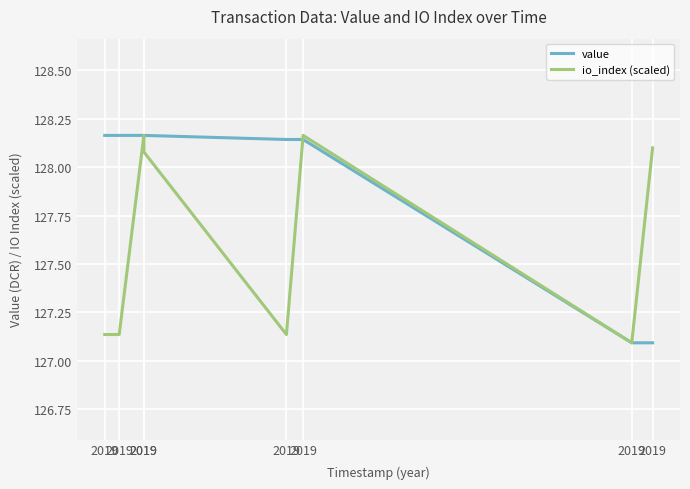

List the labels in order of value value, smallest first.

2019, 2019, 2019, 2019, 2019, 2019, 2019, 2019